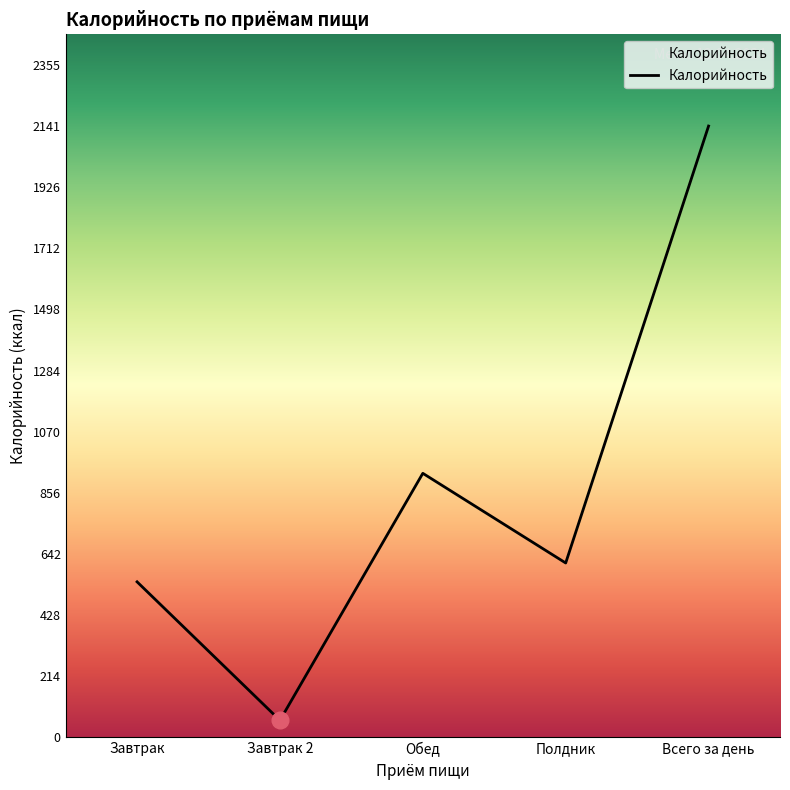

At which category does the data reach its first local peak?

Обед